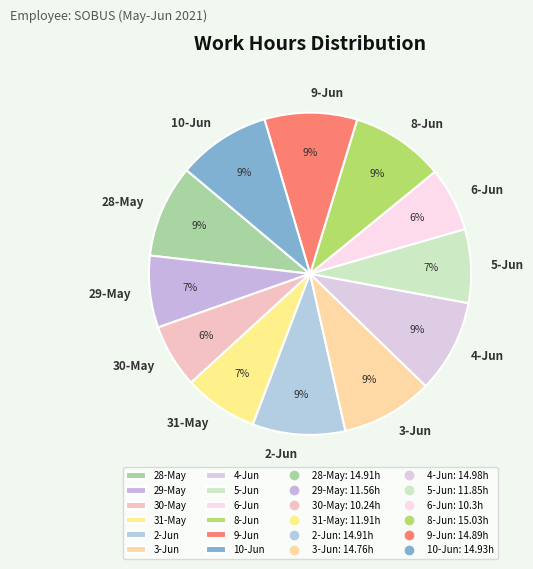

Count the number of slices in the pie.

12